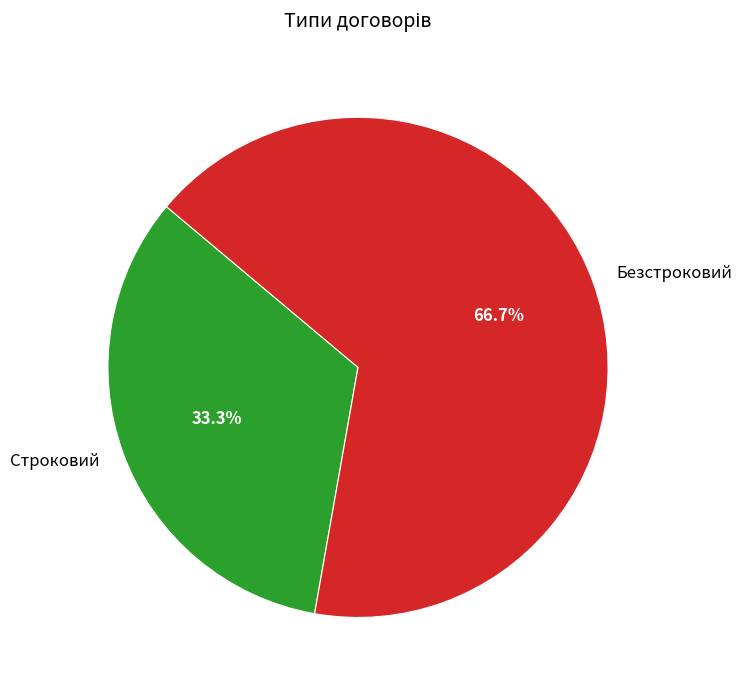

True or false: Безстроковий accounts for 67% of the total.

True